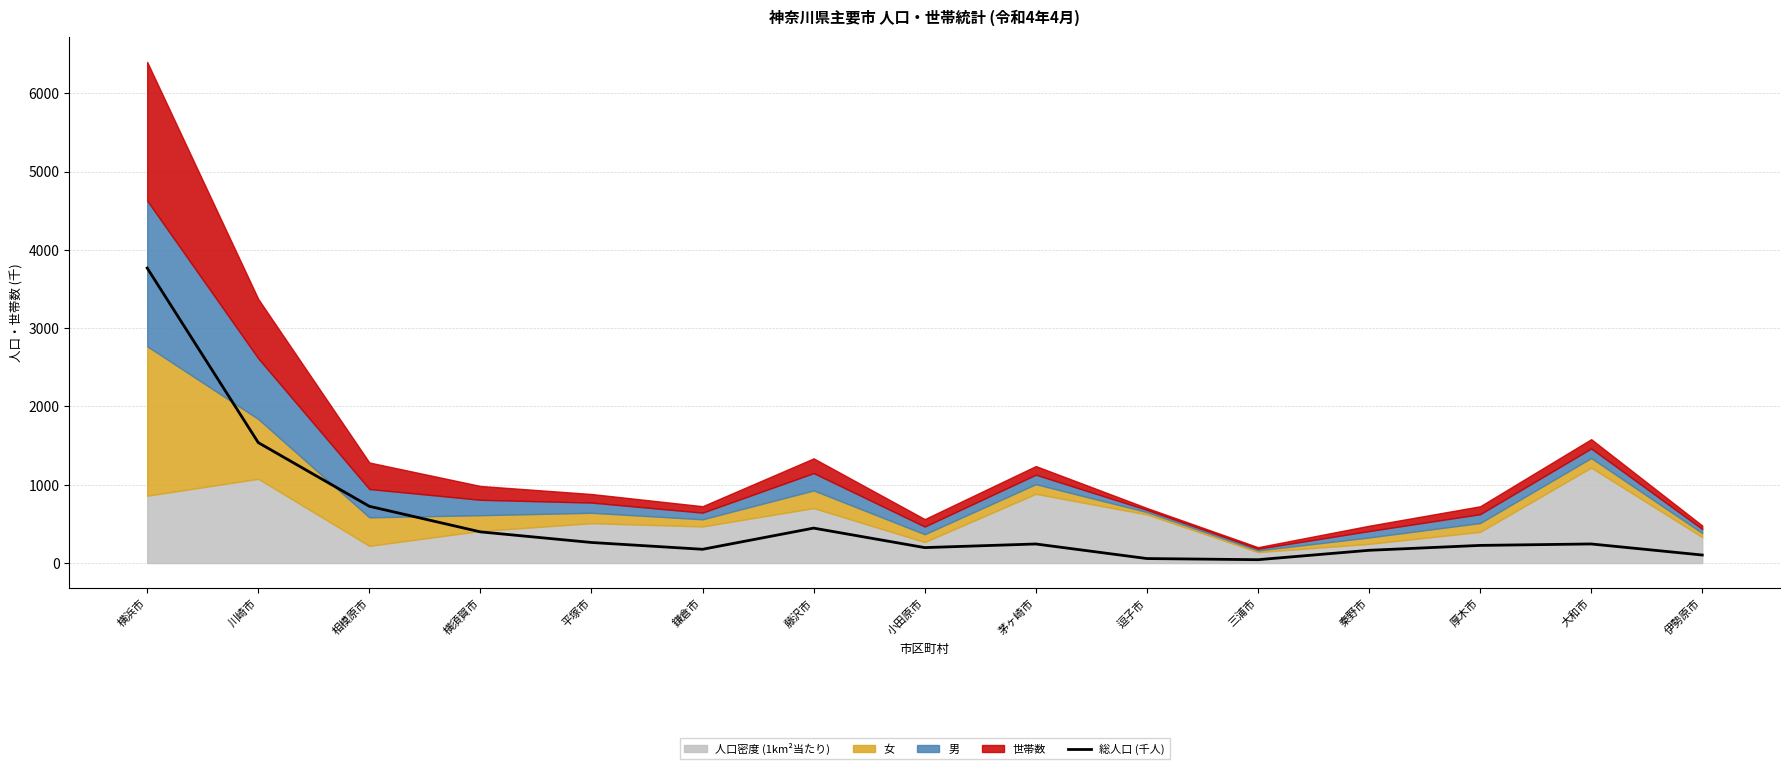

What is the greatest value displayed?

3768.4